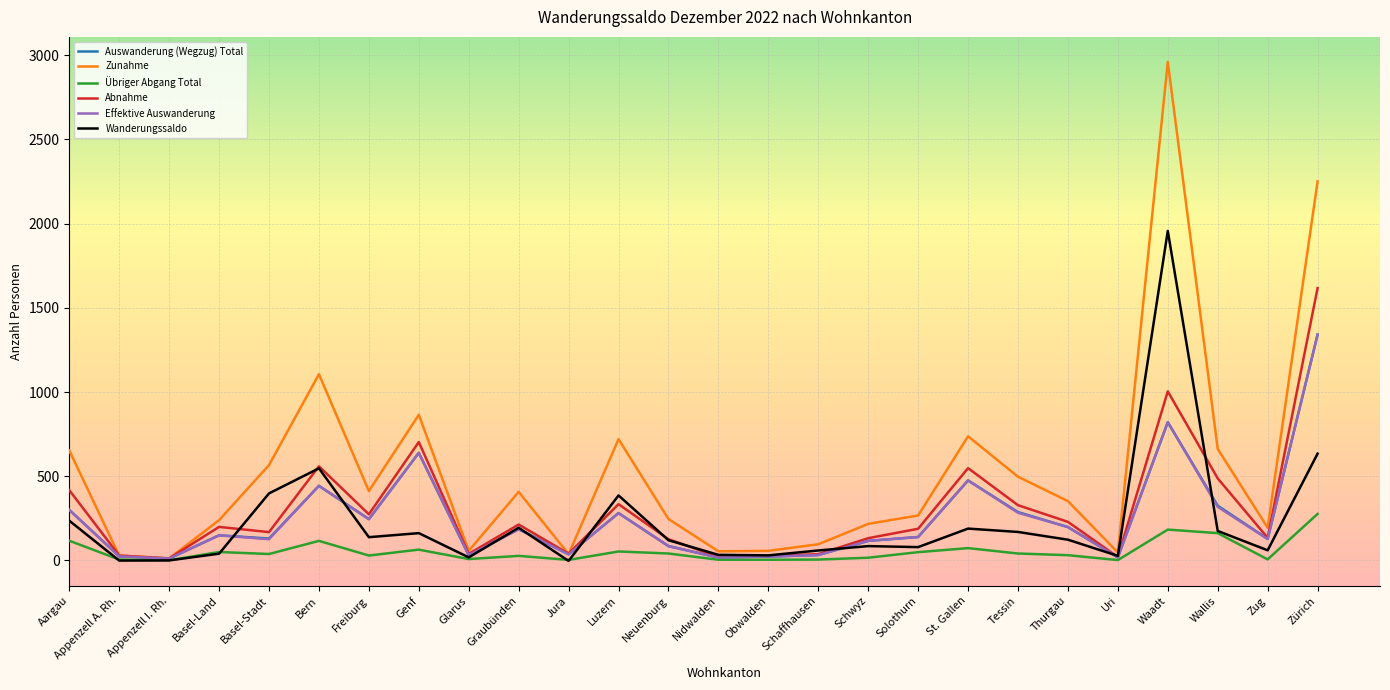

Where does the Effektive Auswanderung series first go above 149?

Aargau